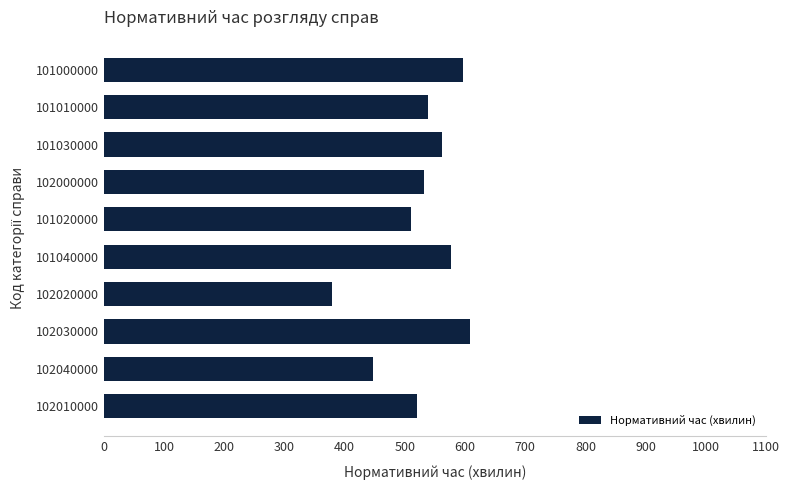

The chart shows a value of 882 at 101010000. True or false?

False